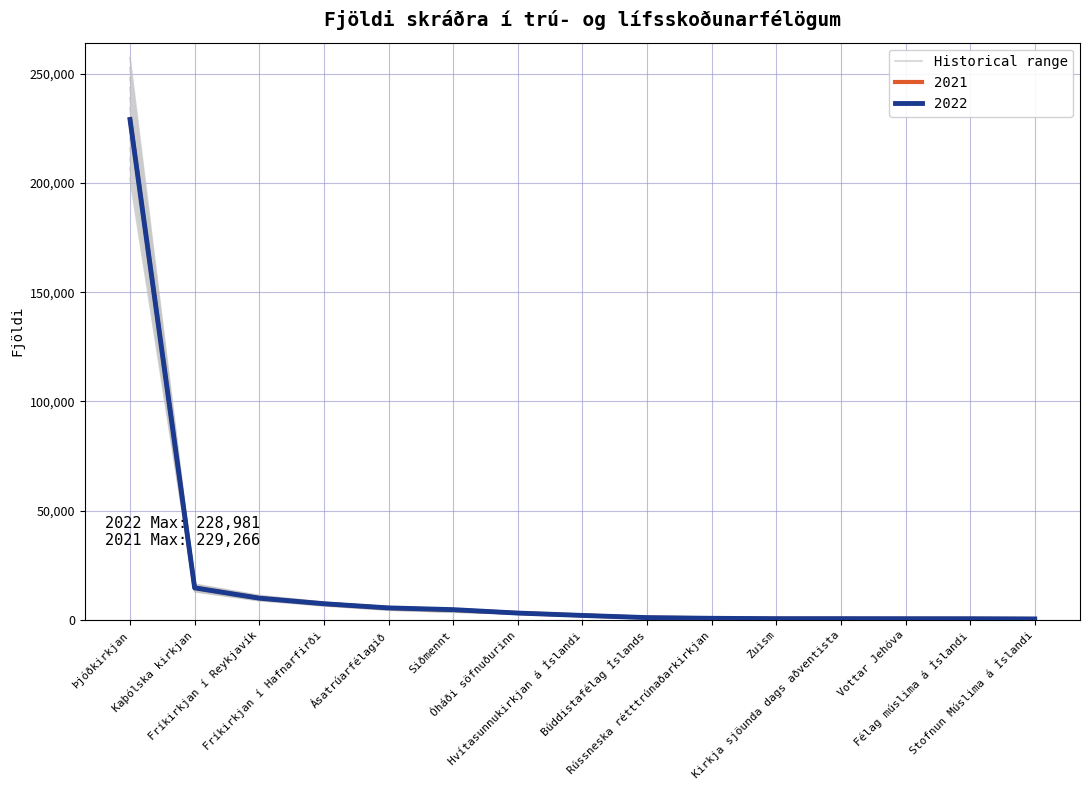

At which category does the chart reach its minimum across all series?

Stofnun Múslima á Íslandi